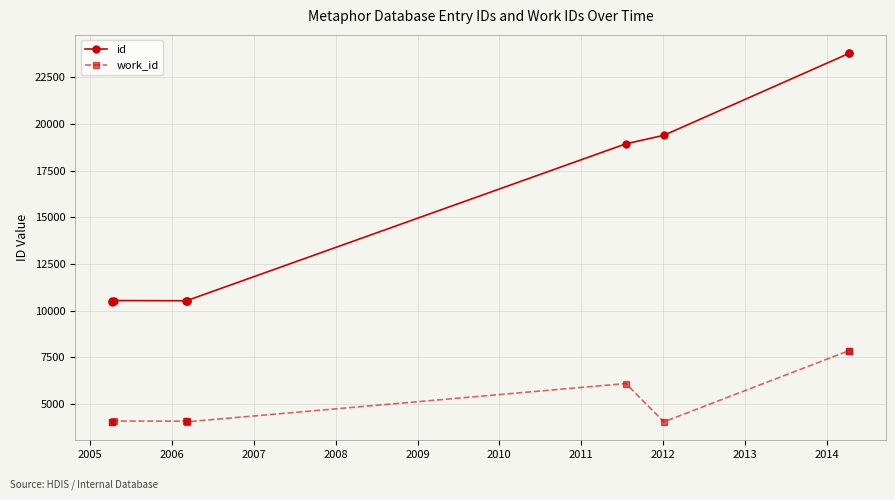

Does the chart display data point markers on the line(s)?

Yes